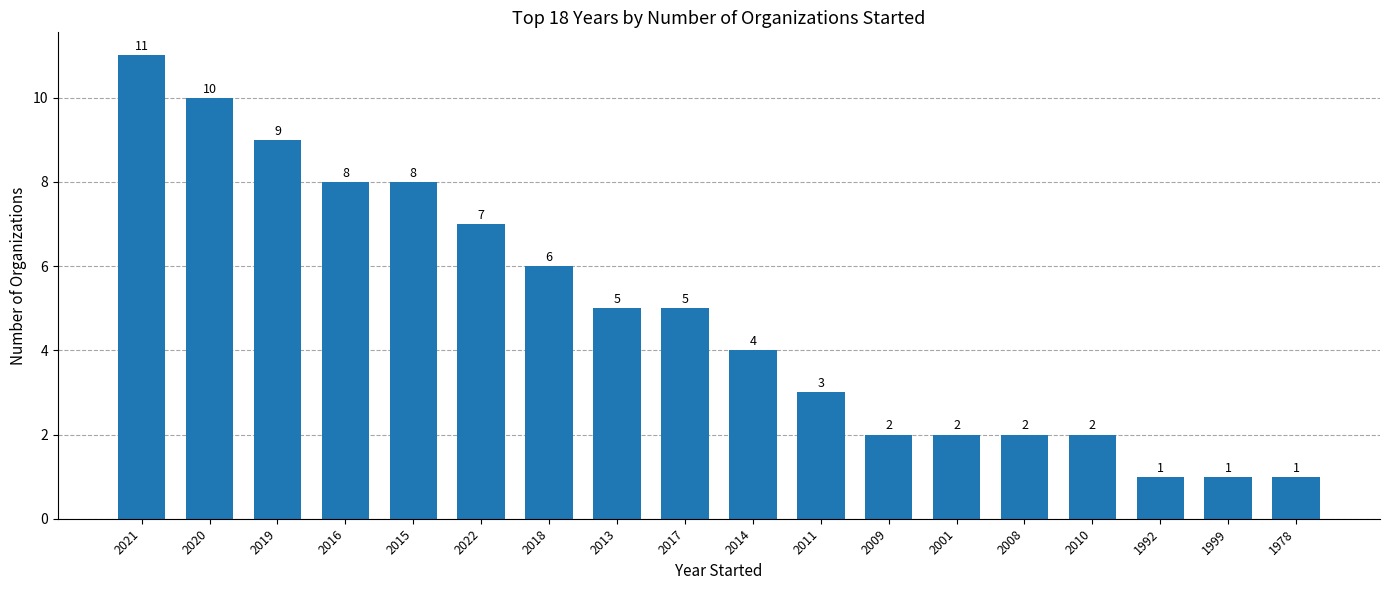

At which category does the chart reach its peak across all series?

2021